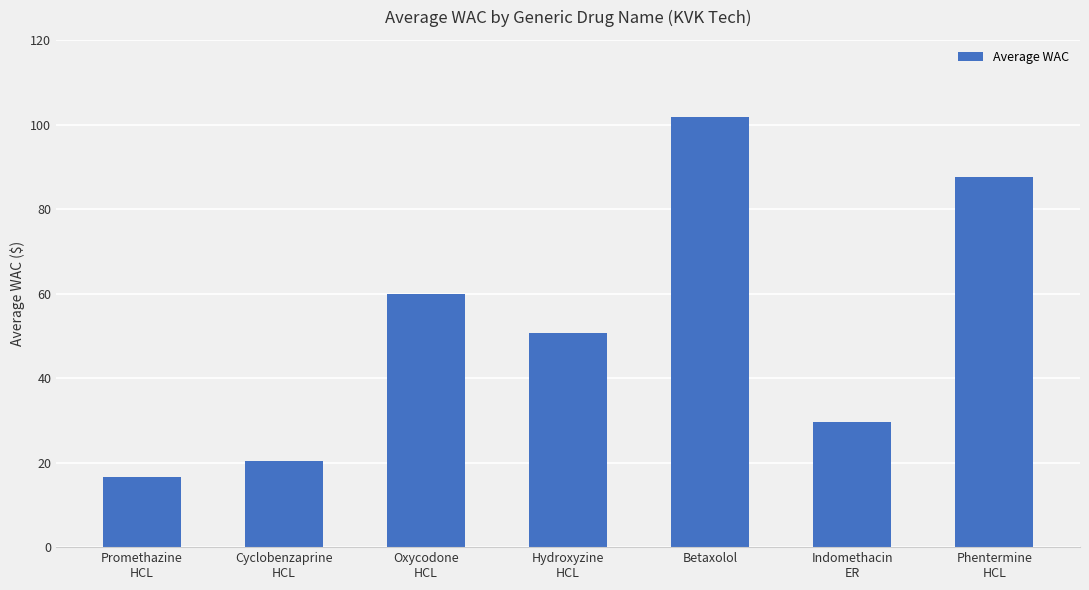

Rank the categories by value from highest to lowest.

Betaxolol, Phentermine
HCL, Oxycodone
HCL, Hydroxyzine
HCL, Indomethacin
ER, Cyclobenzaprine
HCL, Promethazine
HCL